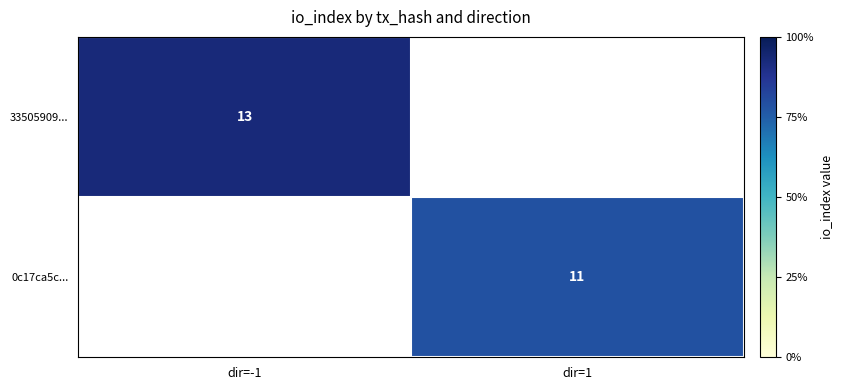

True or false: 0c17ca5c... has a value of 11 at dir=1.

True